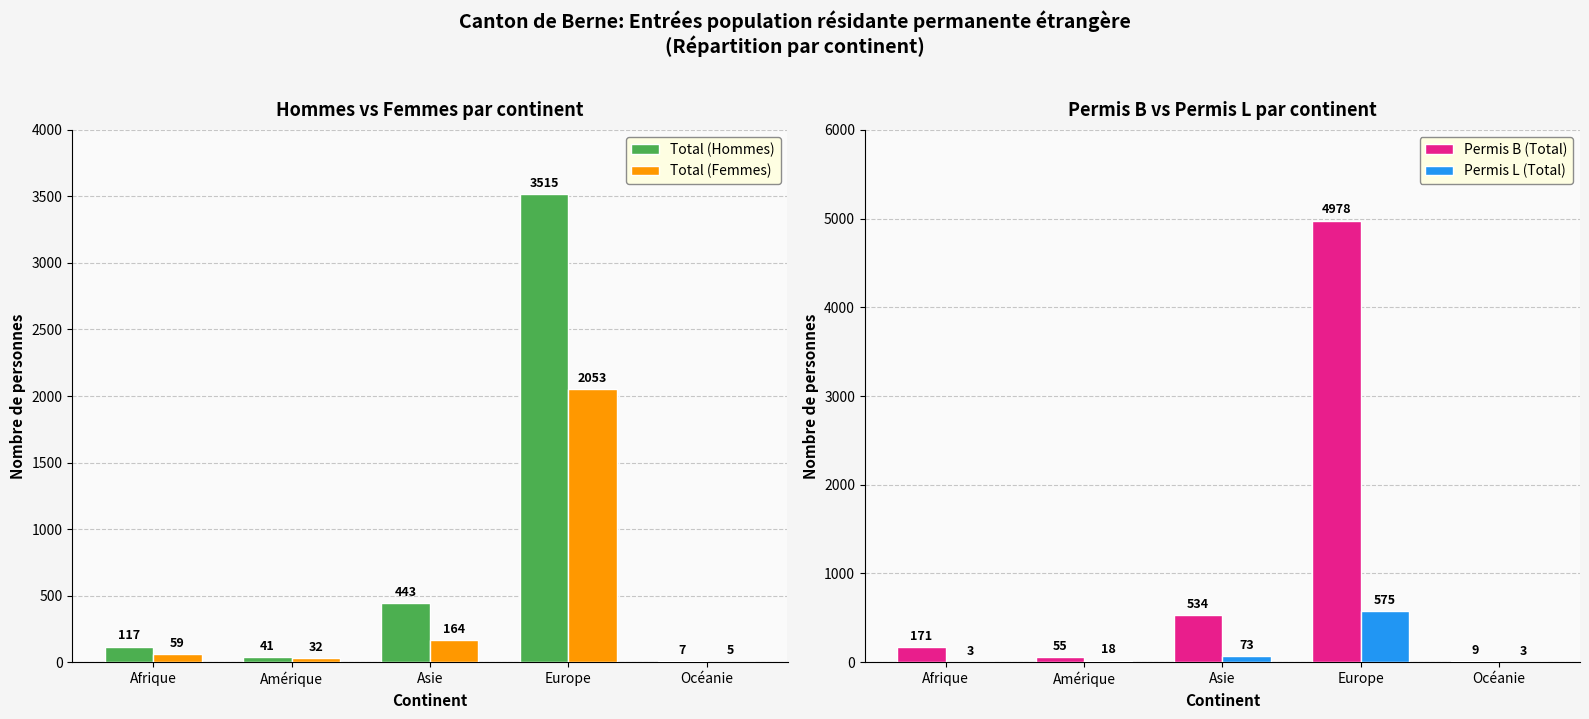

How many series are shown in this chart?

4